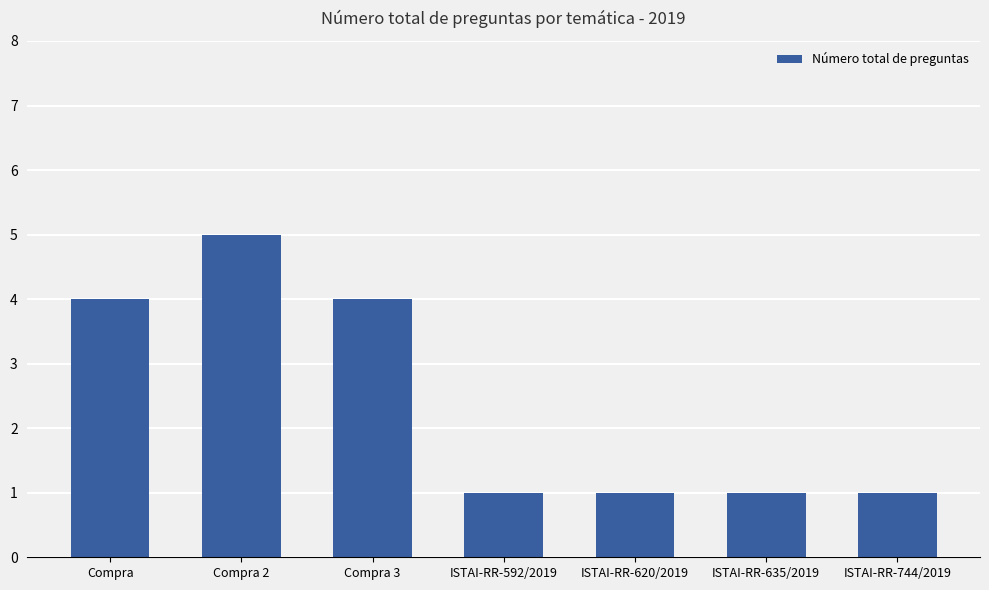

Reading right to left, list all the values displayed in this chart.

ISTAI-RR-744/2019=1	ISTAI-RR-635/2019=1	ISTAI-RR-620/2019=1	ISTAI-RR-592/2019=1	Compra 3=4	Compra 2=5	Compra=4